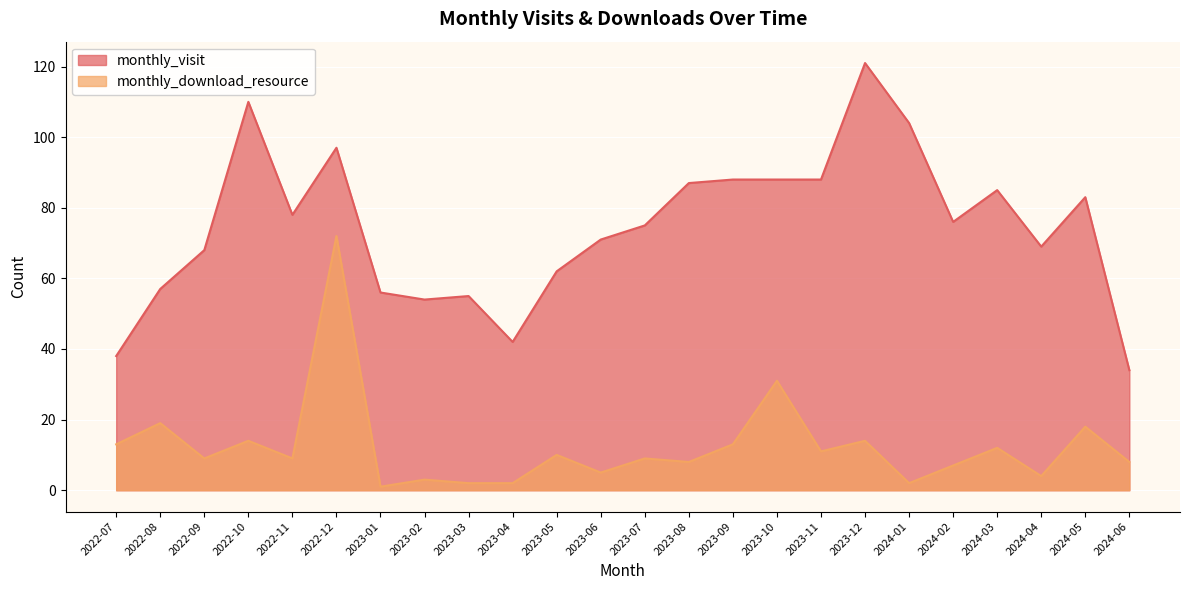

Reading left to right, transcribe all the data shown in this chart.

monthly_visit: 2022-07=38	2022-08=57	2022-09=68	2022-10=110	2022-11=78	2022-12=97	2023-01=56	2023-02=54	2023-03=55	2023-04=42	2023-05=62	2023-06=71	2023-07=75	2023-08=87	2023-09=88	2023-10=88	2023-11=88	2023-12=121	2024-01=104	2024-02=76	2024-03=85	2024-04=69	2024-05=83	2024-06=34
monthly_download_resource: 2022-07=13	2022-08=19	2022-09=9	2022-10=14	2022-11=9	2022-12=72	2023-01=1	2023-02=3	2023-03=2	2023-04=2	2023-05=10	2023-06=5	2023-07=9	2023-08=8	2023-09=13	2023-10=31	2023-11=11	2023-12=14	2024-01=2	2024-02=7	2024-03=12	2024-04=4	2024-05=18	2024-06=8